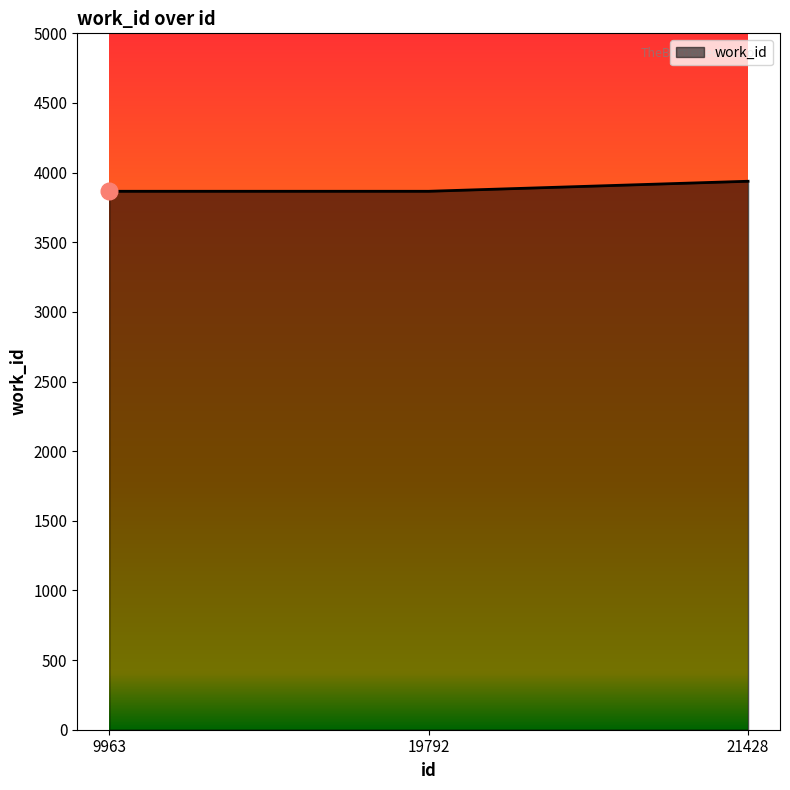

What is the difference between the maximum and minimum values?

72